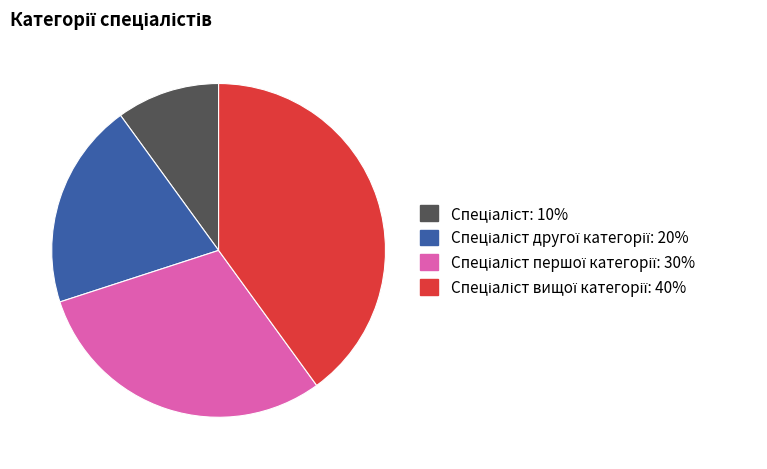

Is there a majority slice in this chart?

No